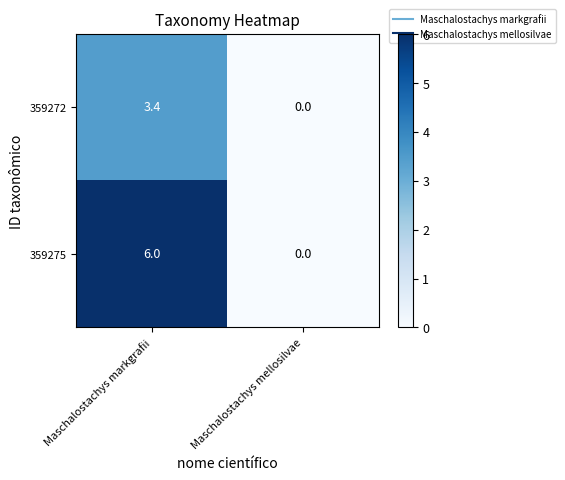

The 359272 series shows 1.9 at Maschalostachys markgrafii. True or false?

False